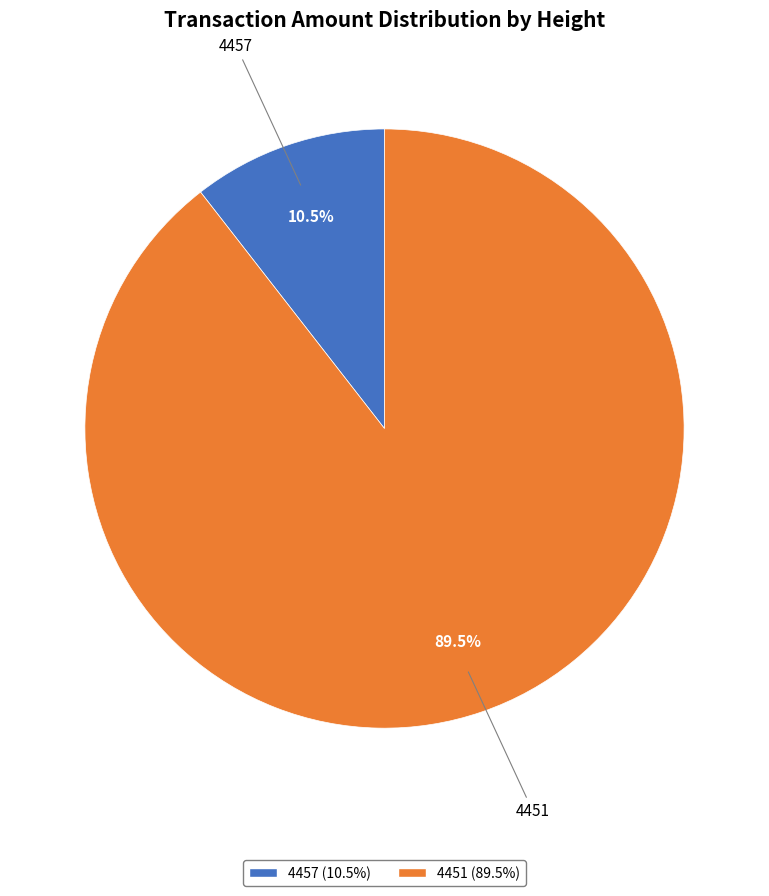

Is there a majority slice in this chart?

Yes